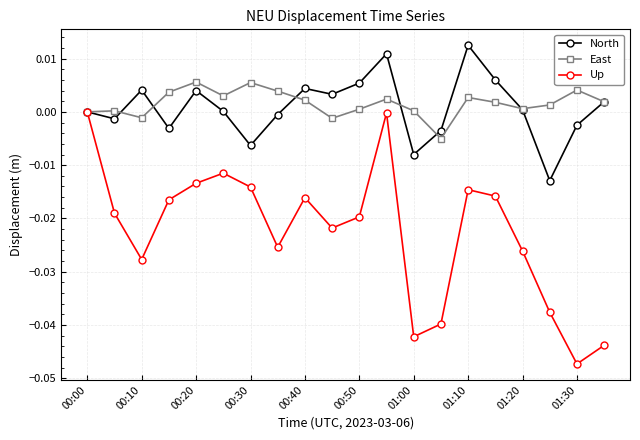

True or false: East has more than 2 interior local peaks.

True